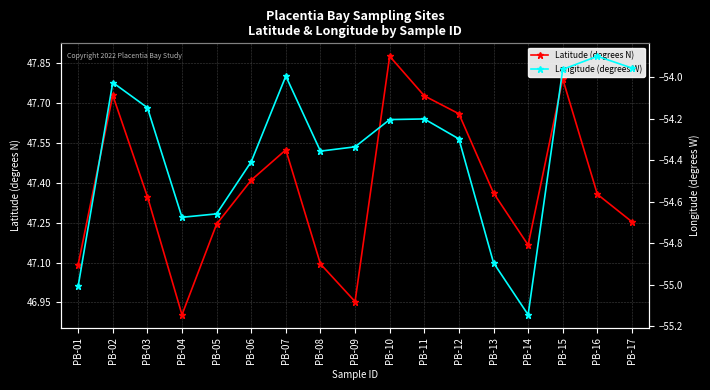

What is the difference between the maximum and minimum values in the Longitude (degrees W) series?

1.2